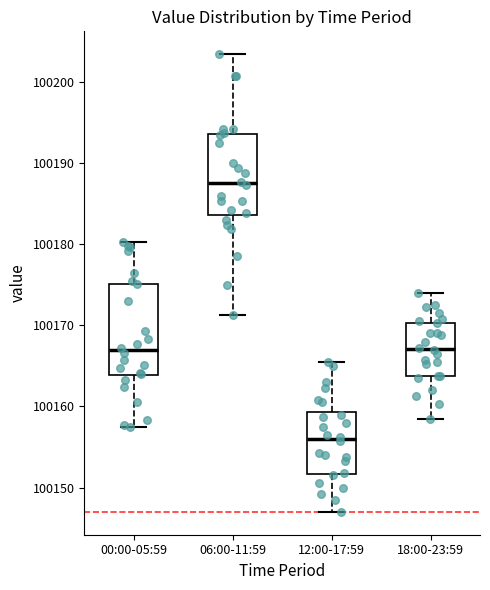

Where does the upper whisker of the box for 12:00-17:59 end on the y-axis? The values are not printed on the chart, so give them approximately, as read against the axis.

100166